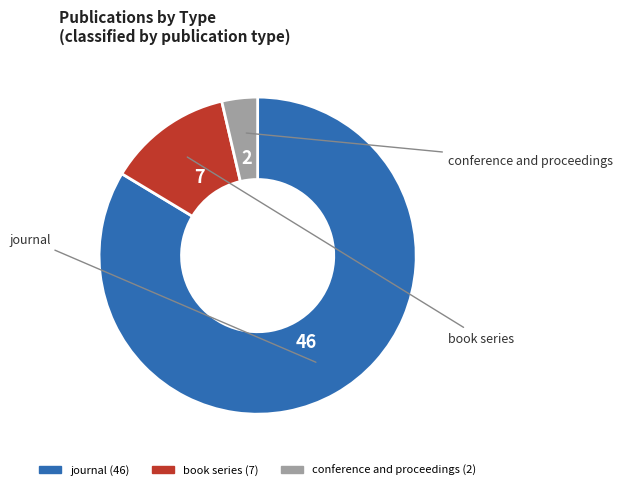

Is the sum of journal and book series greater than half?

Yes